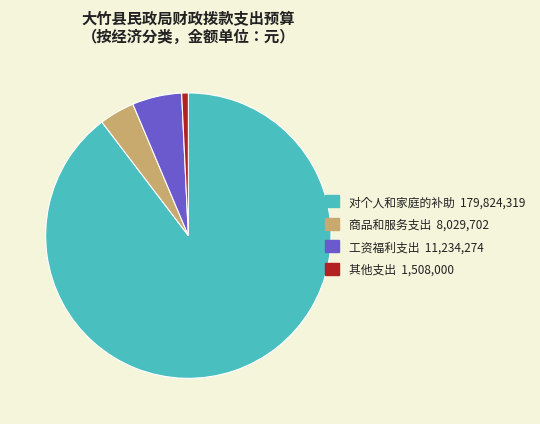

Approximately how many times larger is the value at 工资福利支出 compared to 其他支出?

7.4